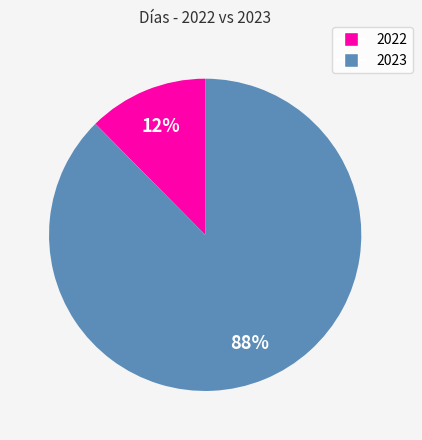

To the nearest percent, what is the combined percentage of 2022 and 2023?

100%